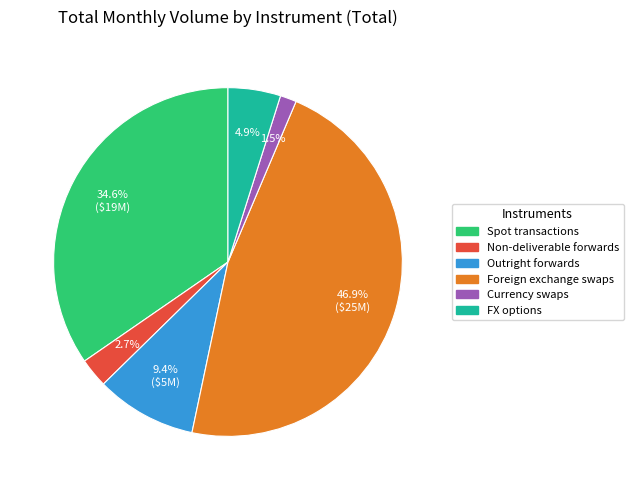

Between Non-deliverable forwards and FX options, which is larger?

FX options